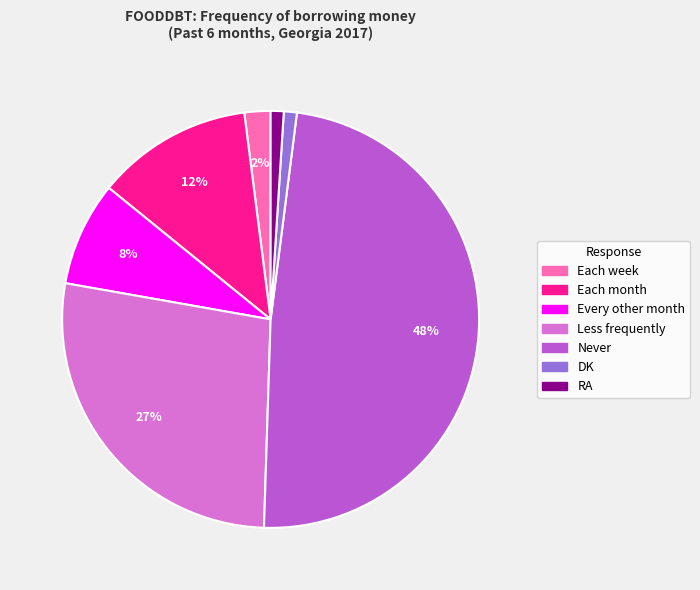

Is there a majority slice in this chart?

No